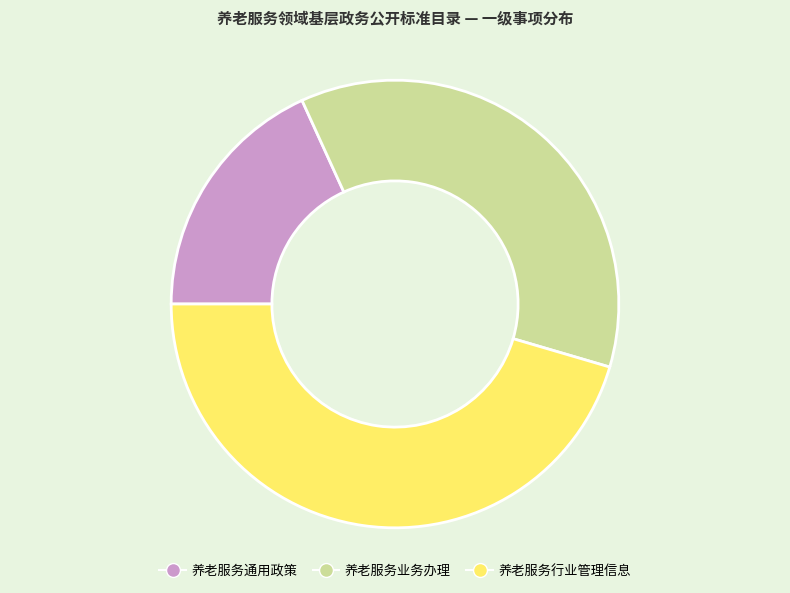

Does 养老服务业务办理 account for over 50% of the chart?

No